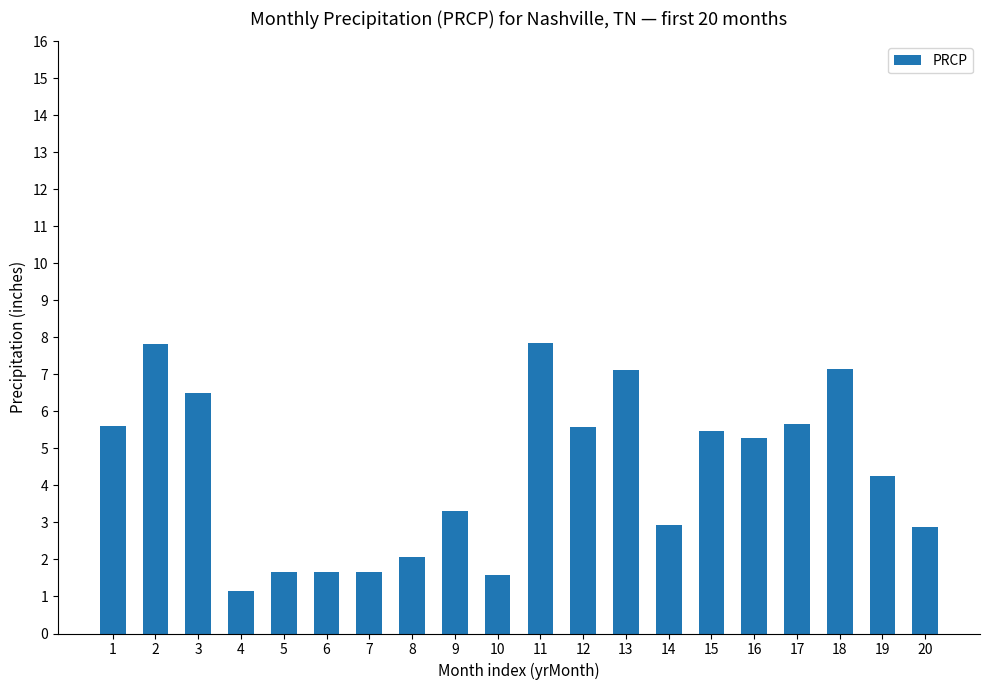

What is the sum of all values?

87.2